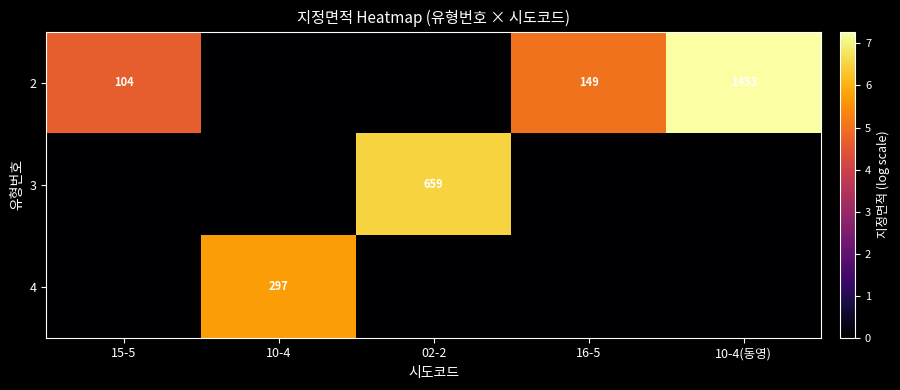

The 4 series shows 177 at 10-4. True or false?

False